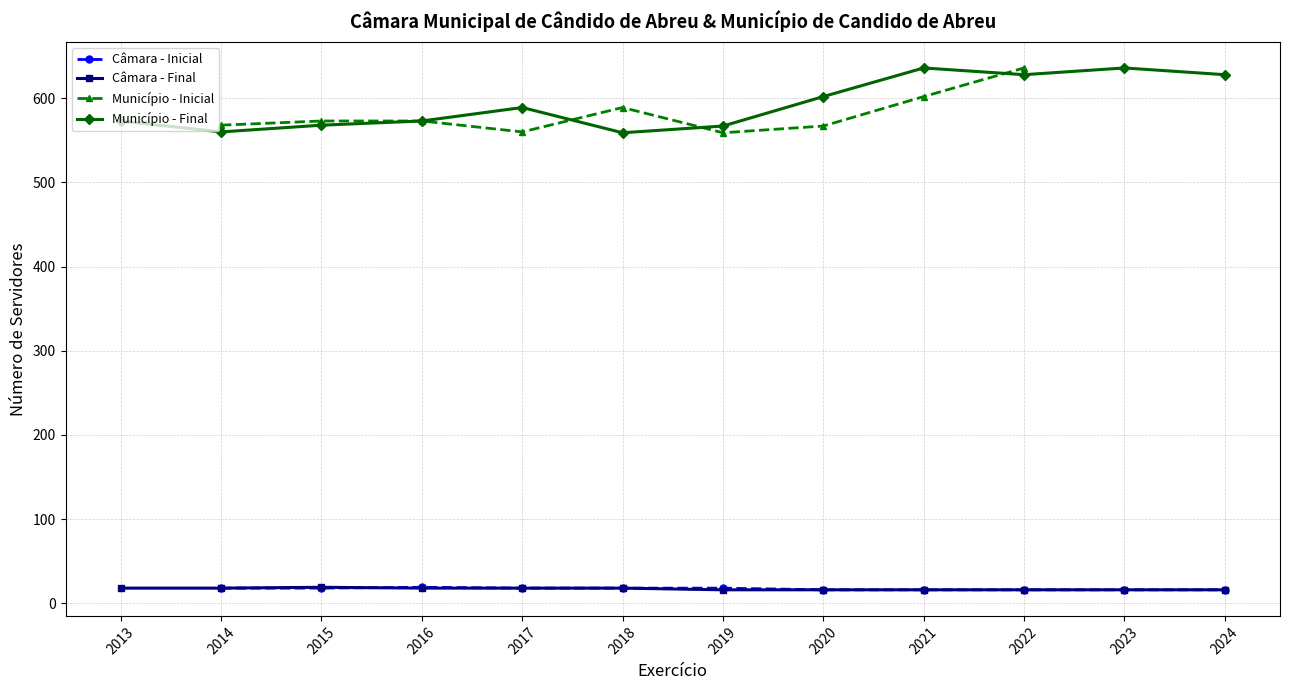

At which label is Município - Inicial closest to 318?

2019